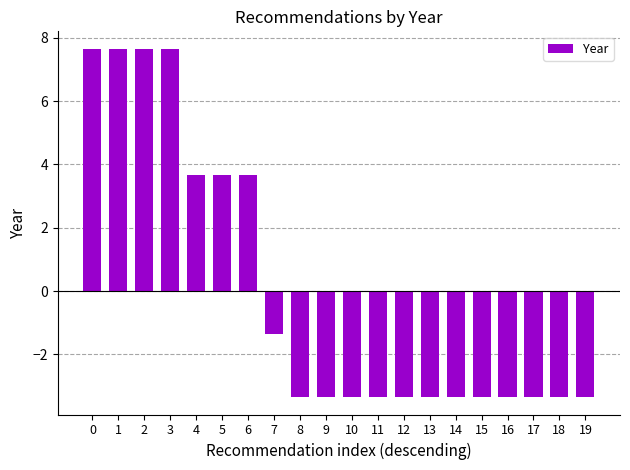

What is the minimum value shown in the chart?

-3.3